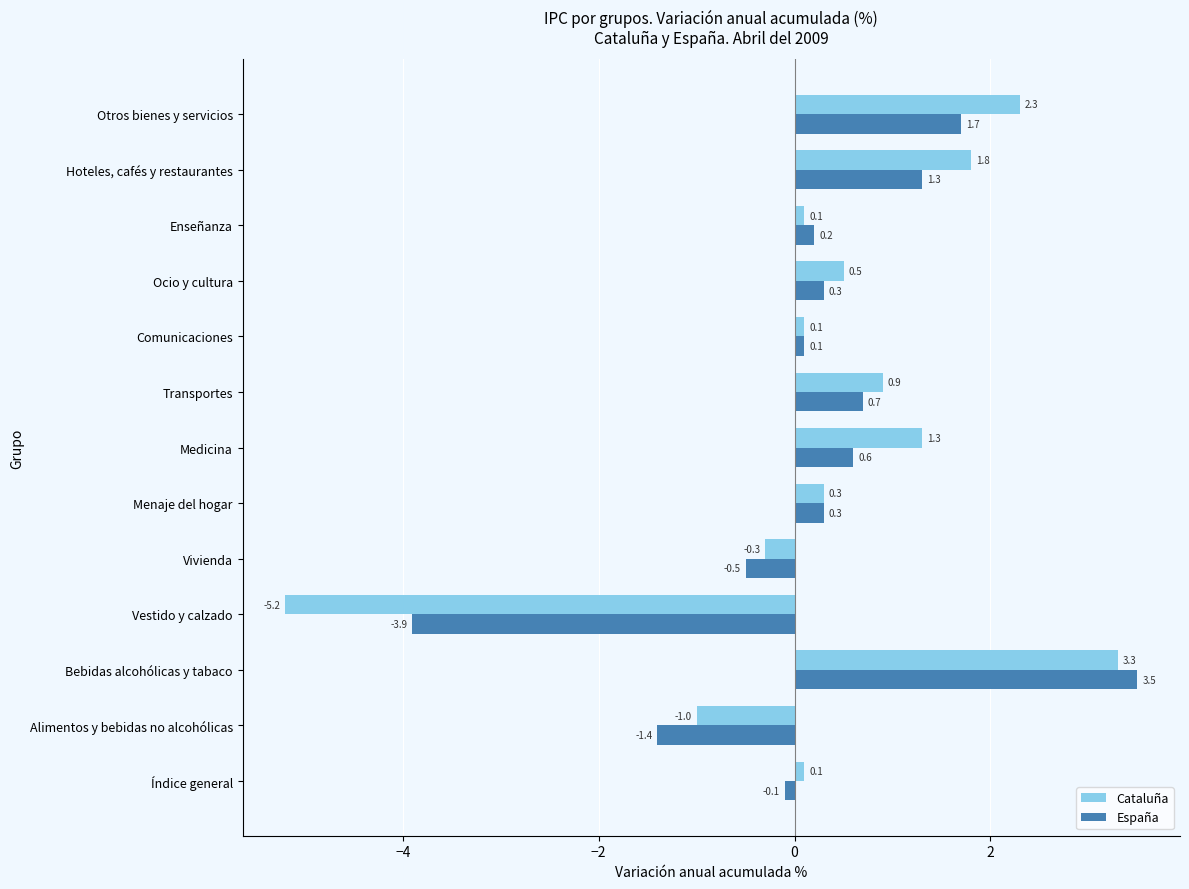

Which series has the largest range (max minus min)?

Cataluña